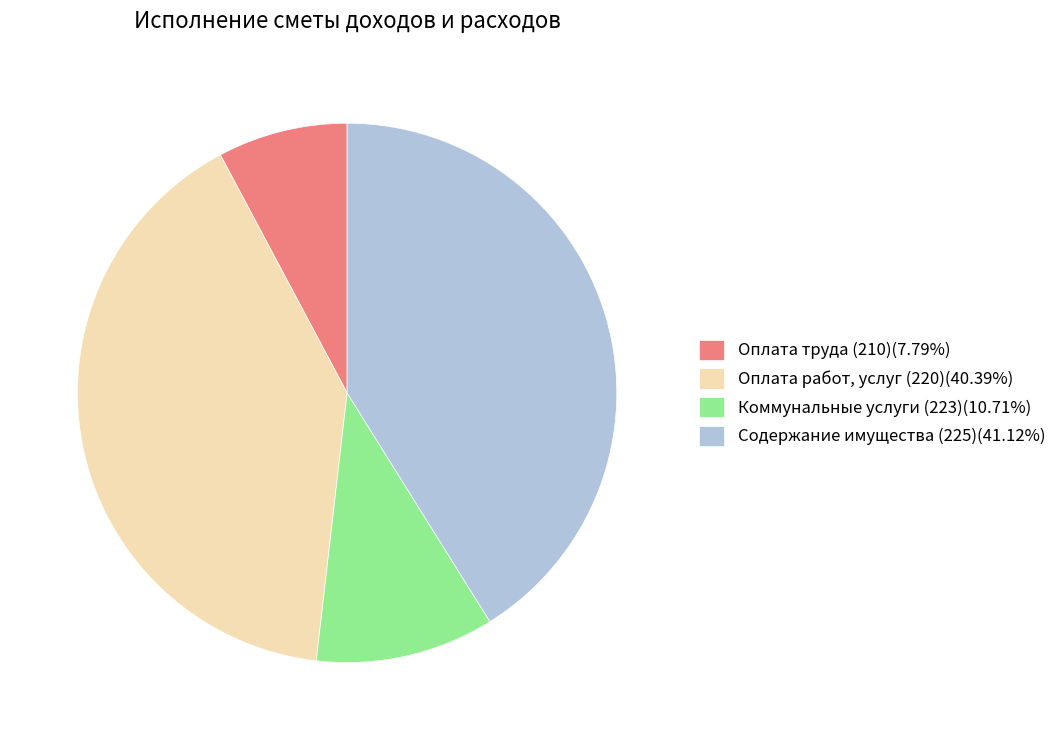

Does any single category account for the majority?

No